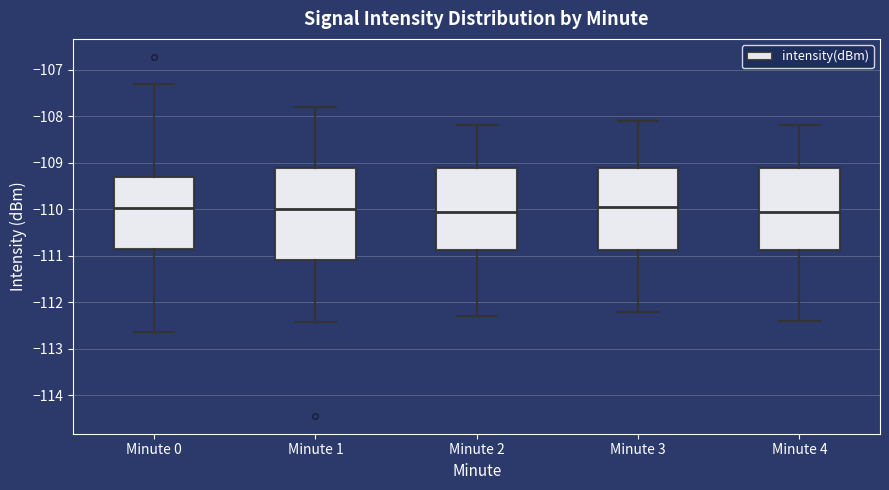

Where does the lower whisker of the box for Minute 4 end on the y-axis? The values are not printed on the chart, so give them approximately, as read against the axis.

-112.4